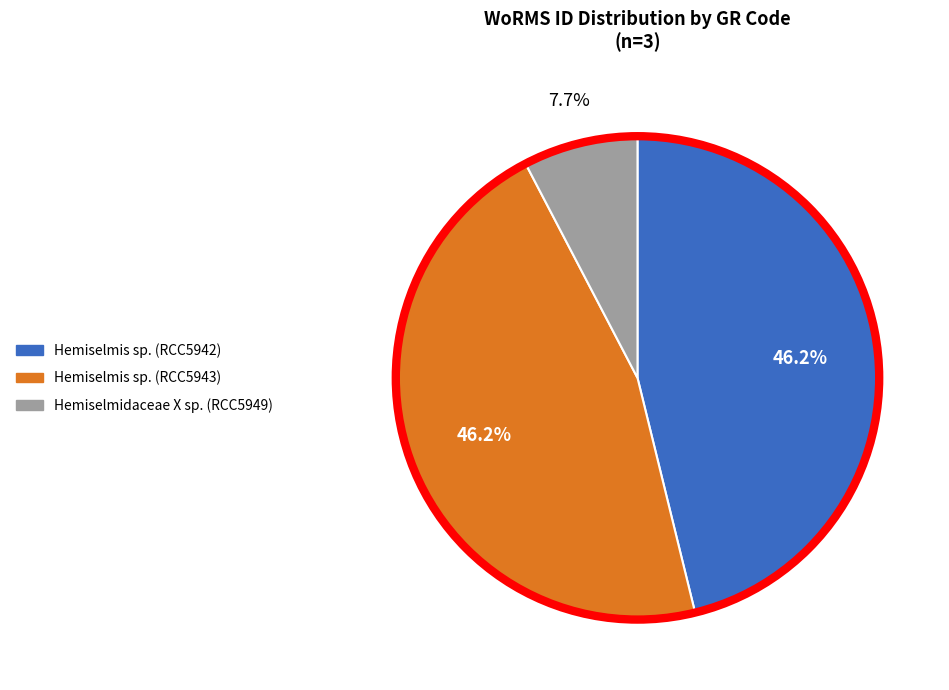

To the nearest percent, what percentage of the pie is Hemiselmis sp. (RCC5942)?

46%